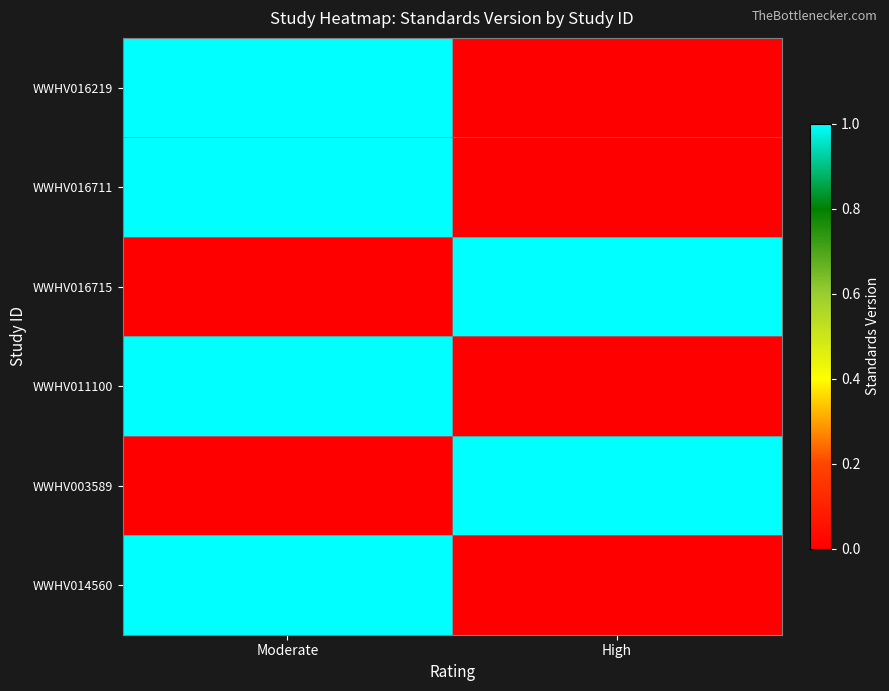

The WWHV016715 series shows 1 at High. True or false?

True